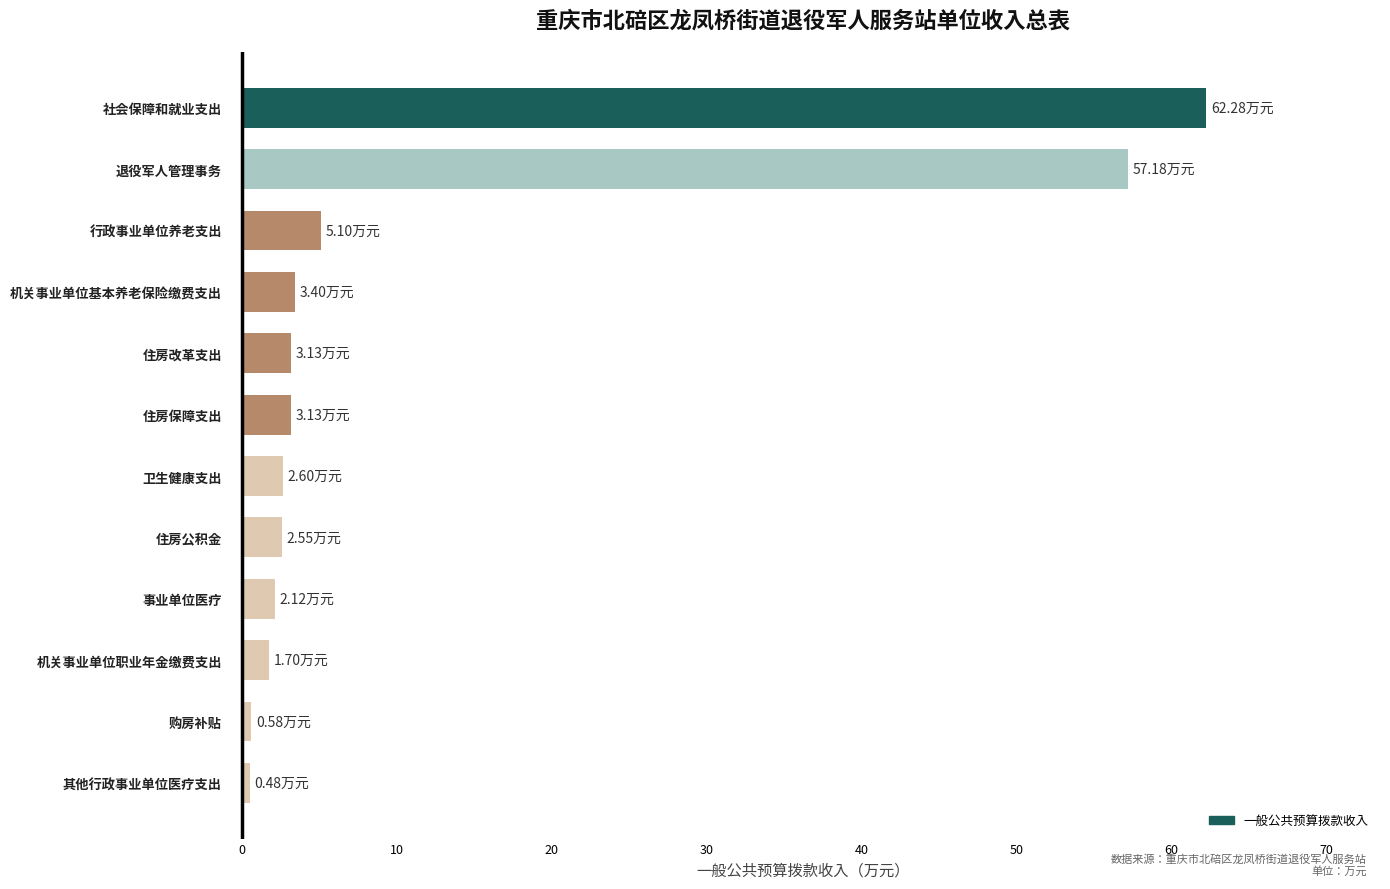

What is the sum of the values at 事业单位医疗 and 退役军人管理事务?

59.3